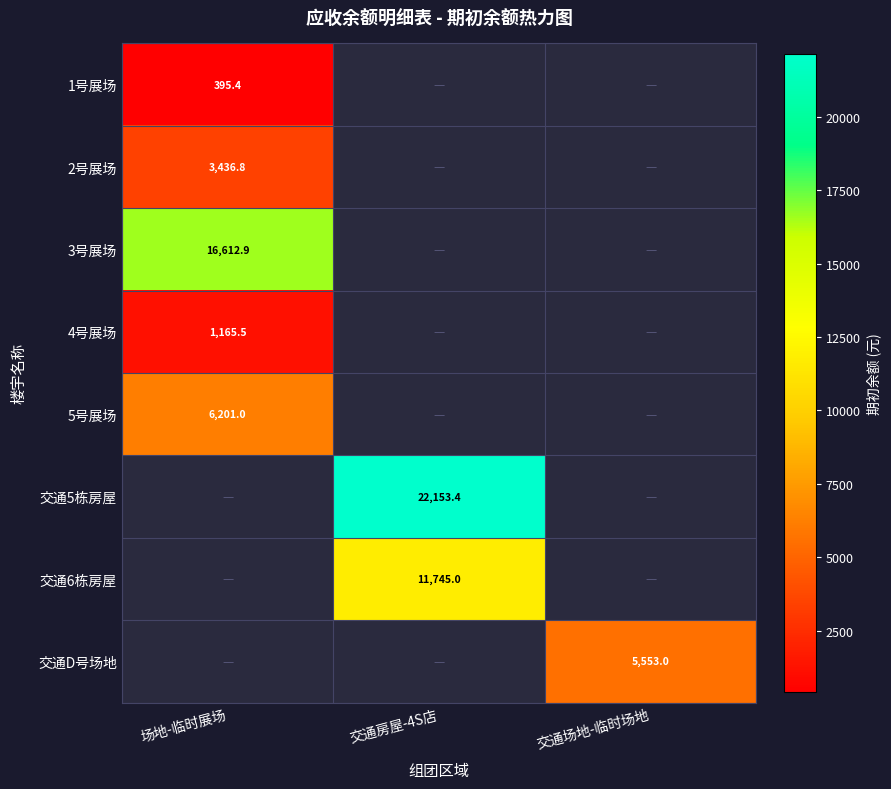

The value of 2号展场 at 场地-临时展场 is 3436.8. True or false?

True